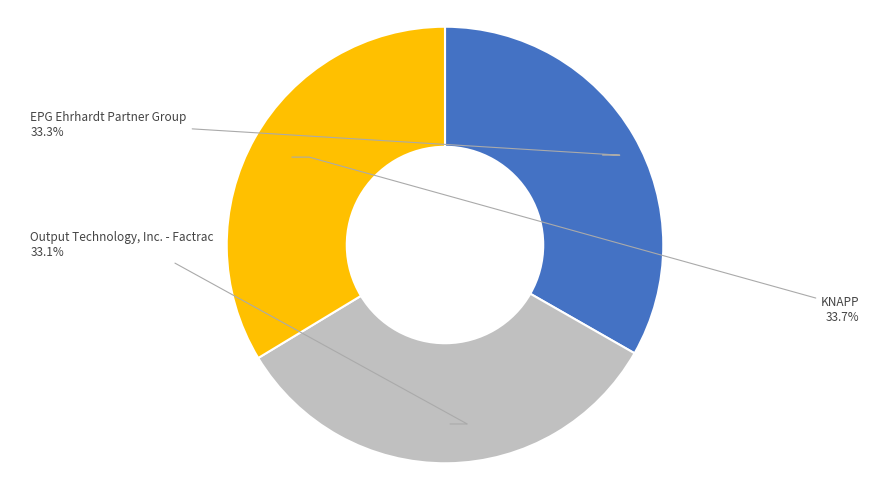

Does Output Technology, Inc. - Factrac represent more than half of the total?

No